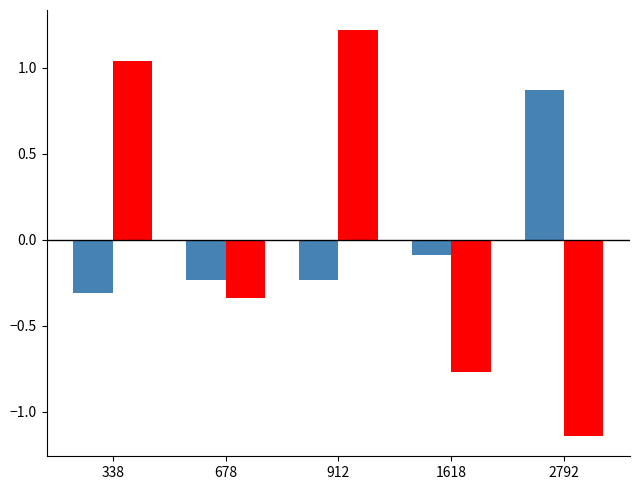

What is the difference between the highest and lowest values at 338?

1.3